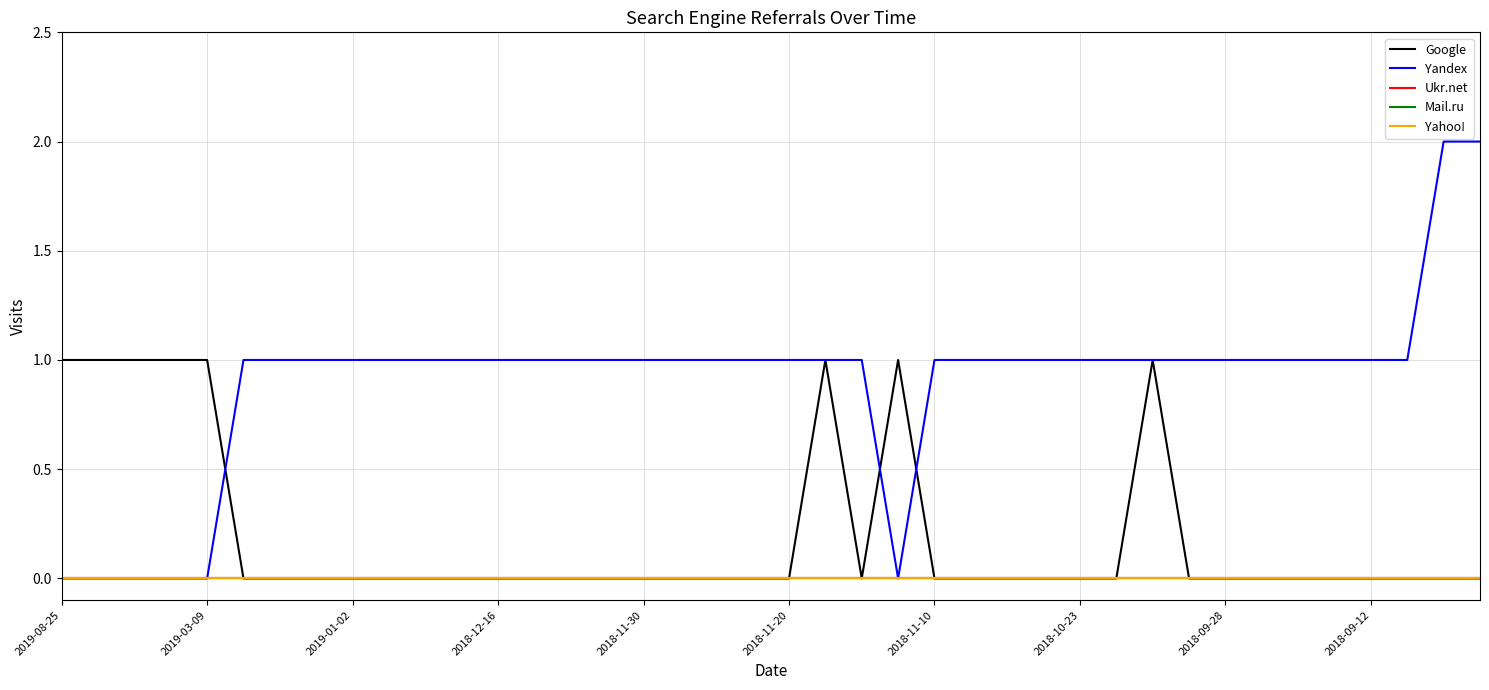

What is the sum of all Google values?

8